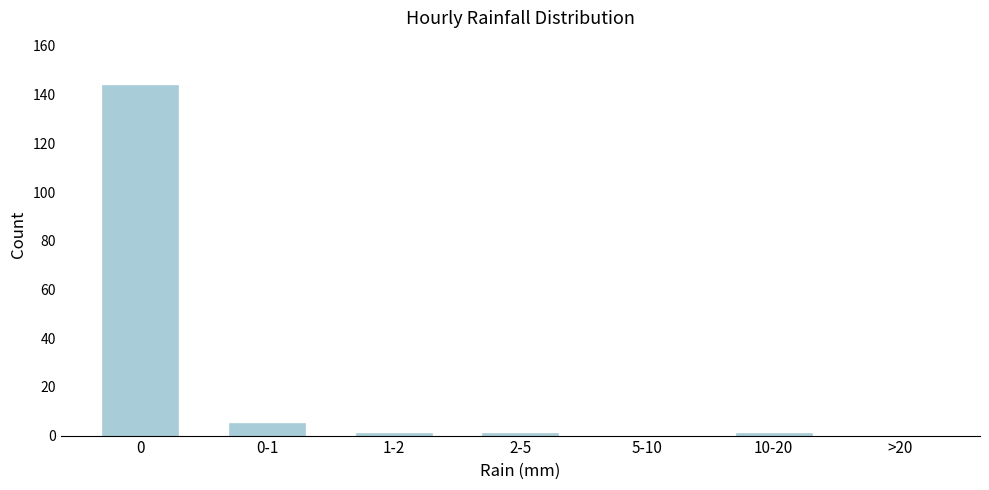

Reading left to right, what are all the values shown in this chart?

0=144	0-1=5	1-2=1	2-5=1	5-10=0	10-20=1	>20=0